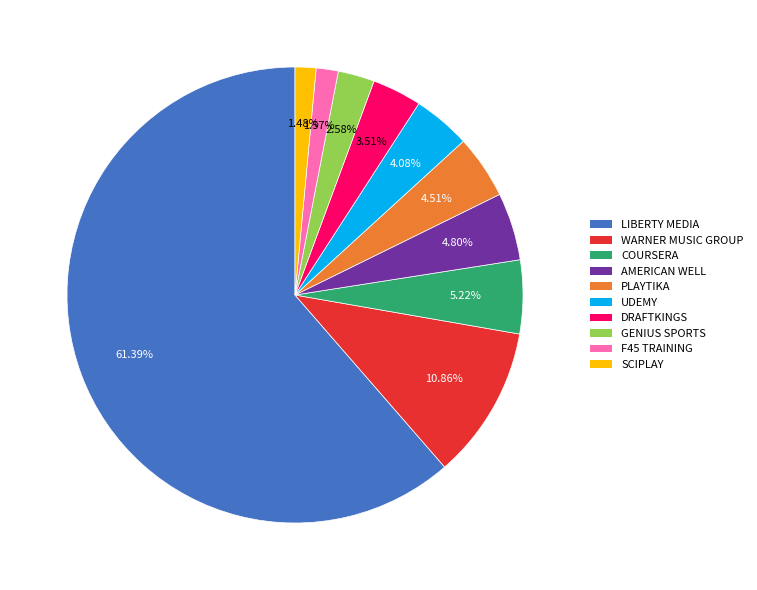

Does any single category account for the majority?

Yes